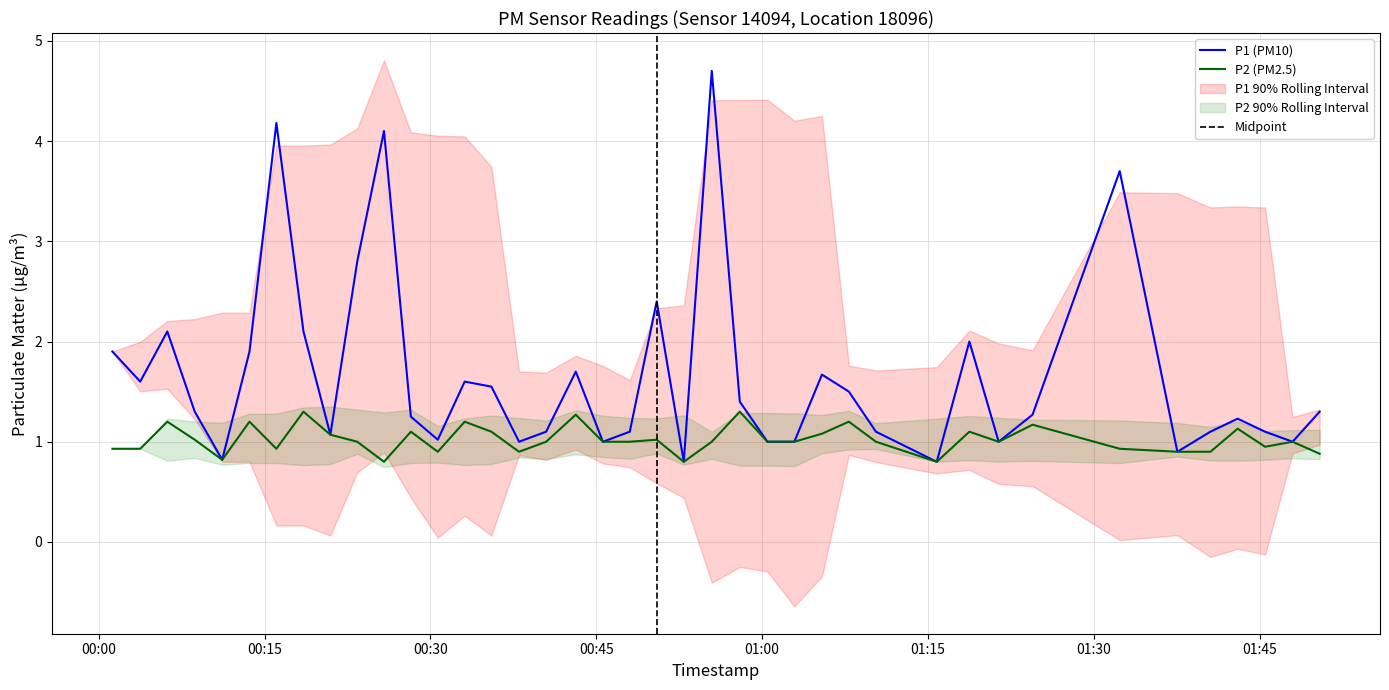

What is the maximum value for P2 (PM2.5)?

1.3